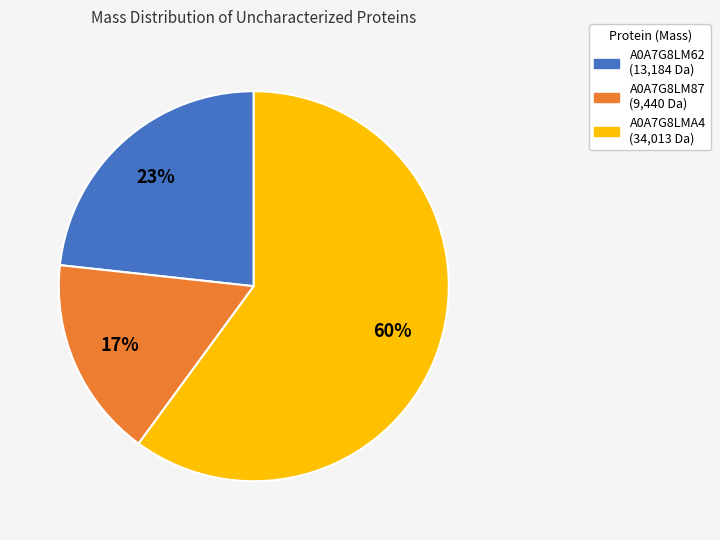

The A0A7G8LMA4 slice represents 74% of the pie. True or false?

False